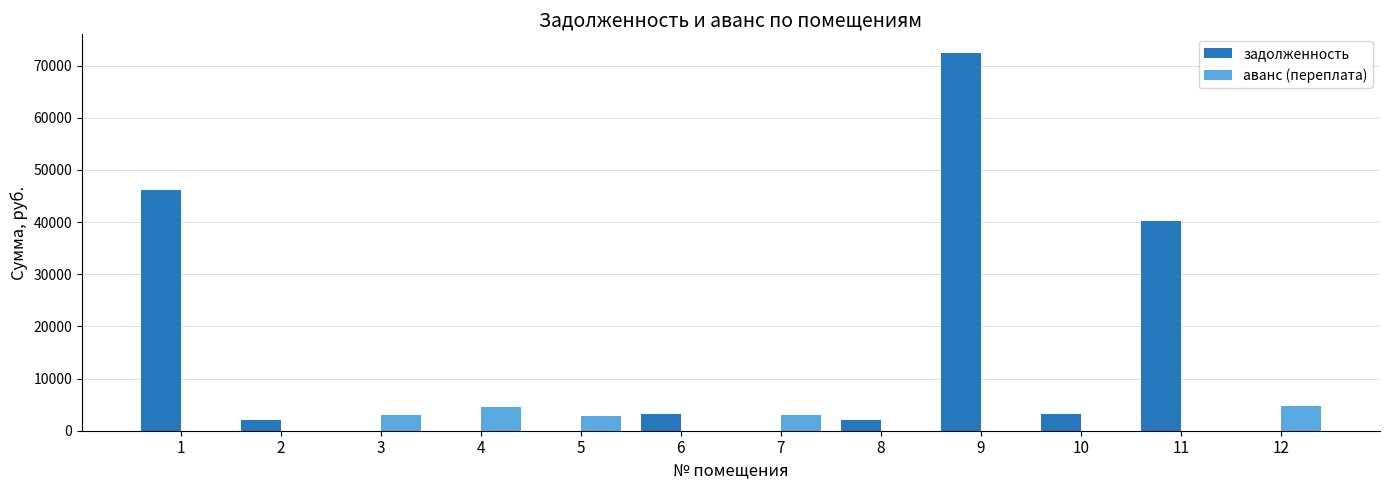

Is the value of задолженность at 12 greater than the value of аванс (переплата) at 5?

No